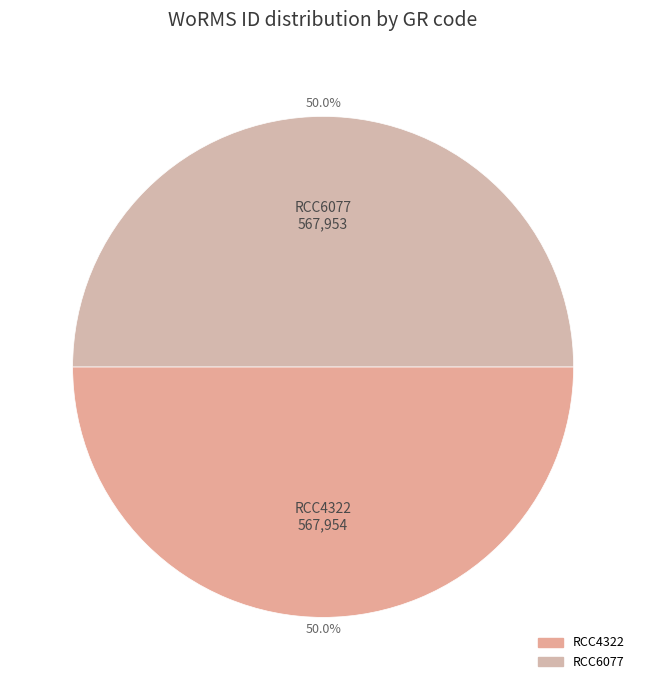

The RCC6077 slice represents 50% of the pie. True or false?

True